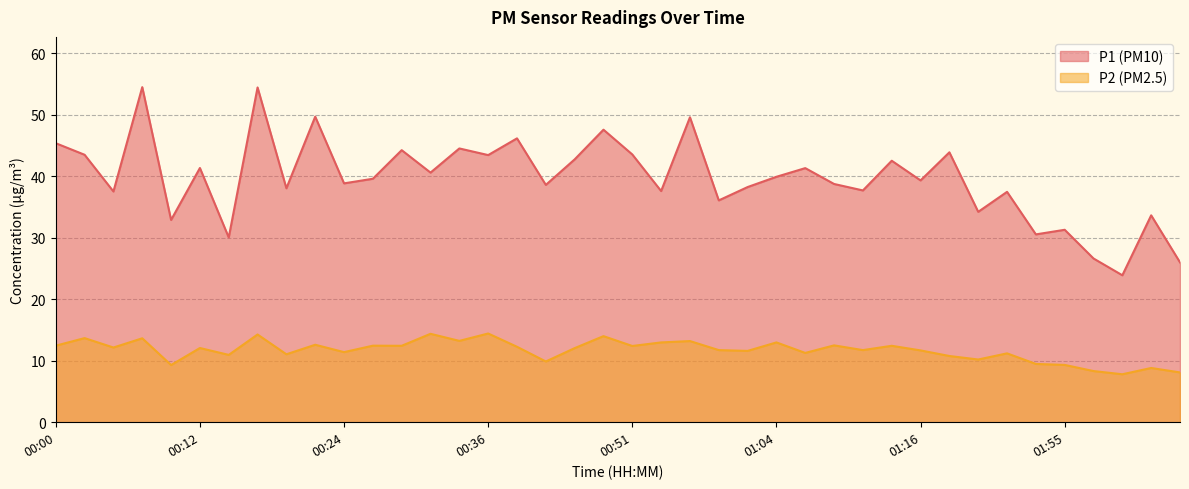

The P2 series shows 12.6 at 00:22. True or false?

True